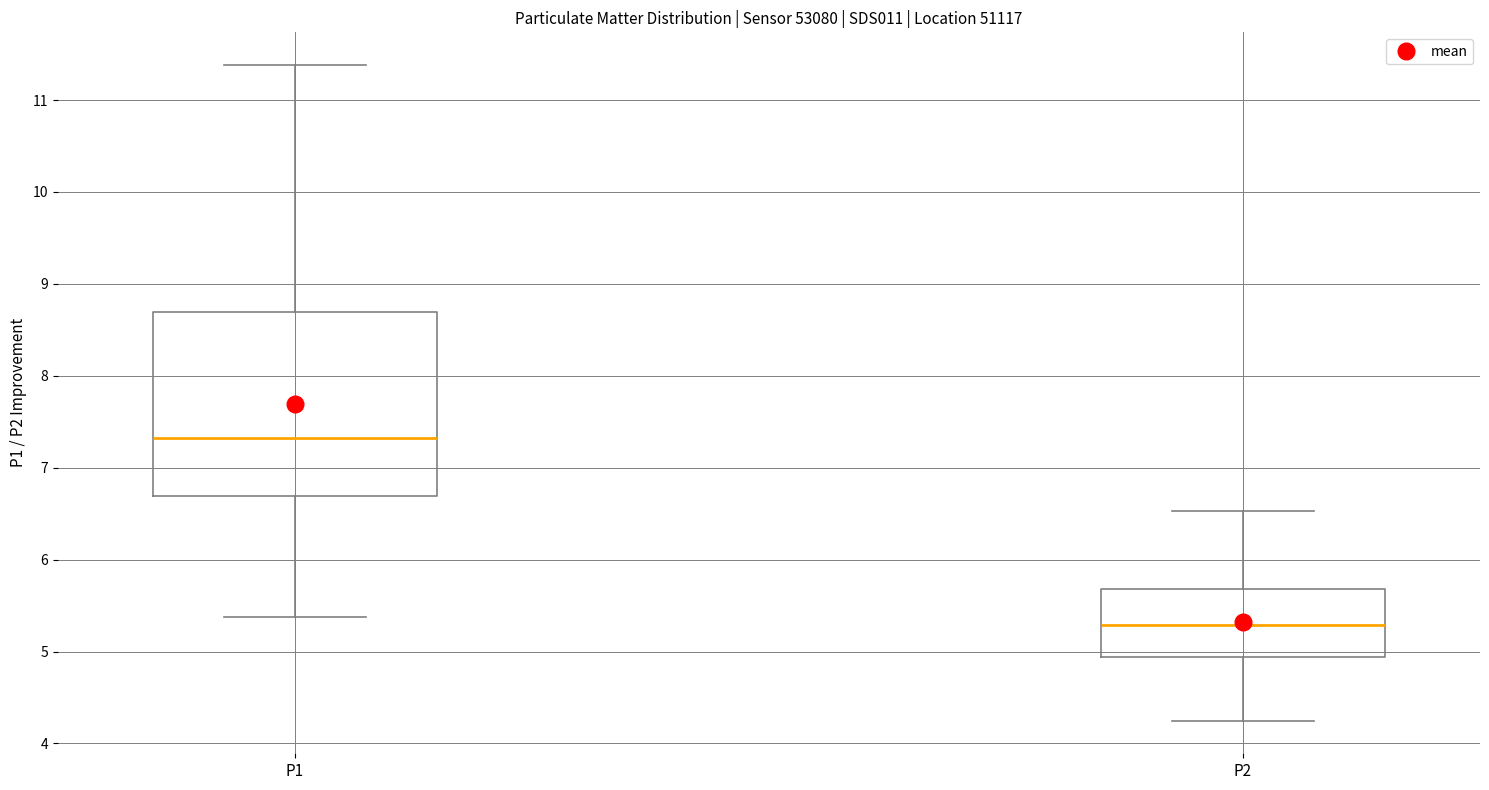

Which box's median line is the lowest?

P2